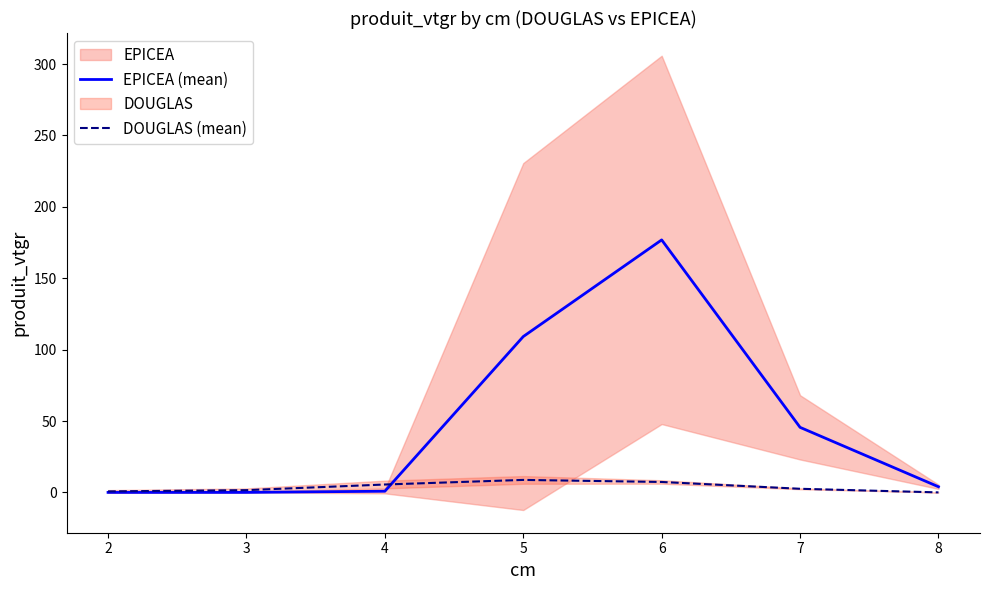

List the labels in order of DOUGLAS (mean) value, largest first.

5, 6, 4, 7, 3, 2, 8